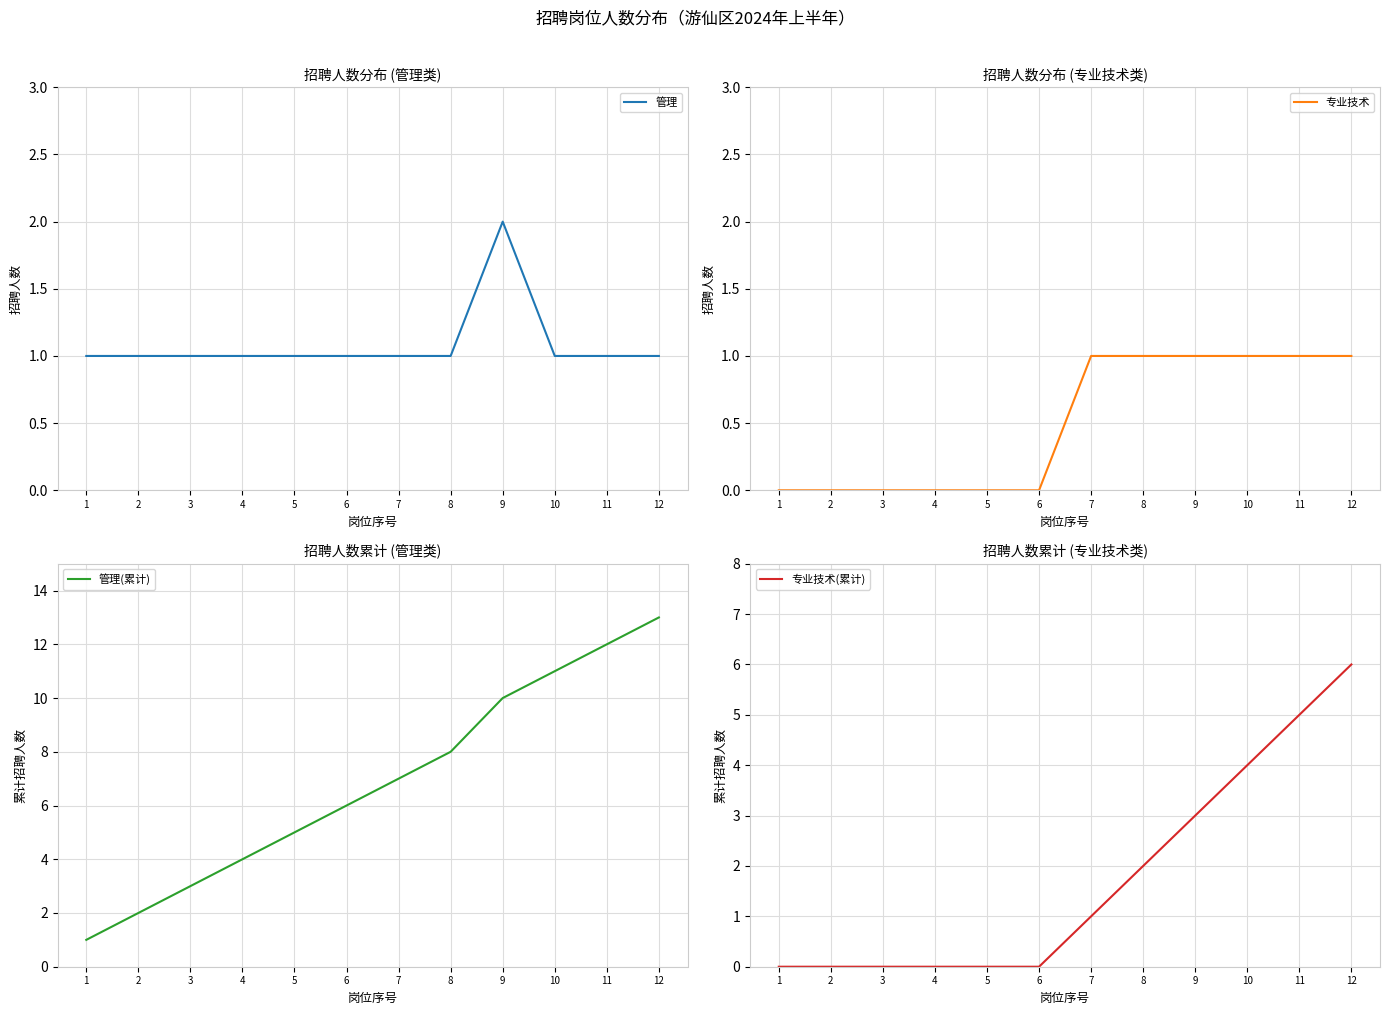

At which label does 管理(累计) first exceed 7?

8